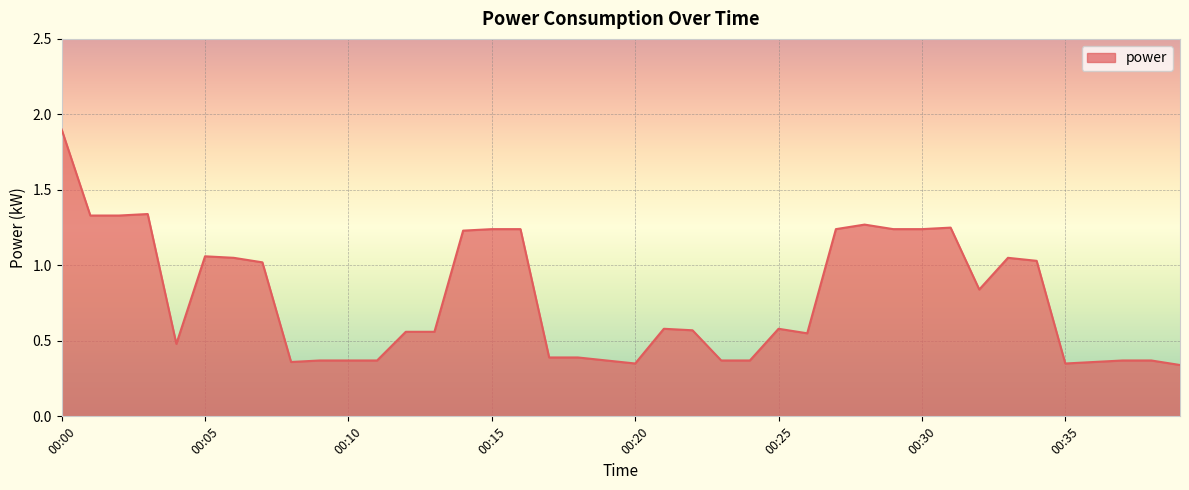

What is the maximum value shown in the chart?

1.9